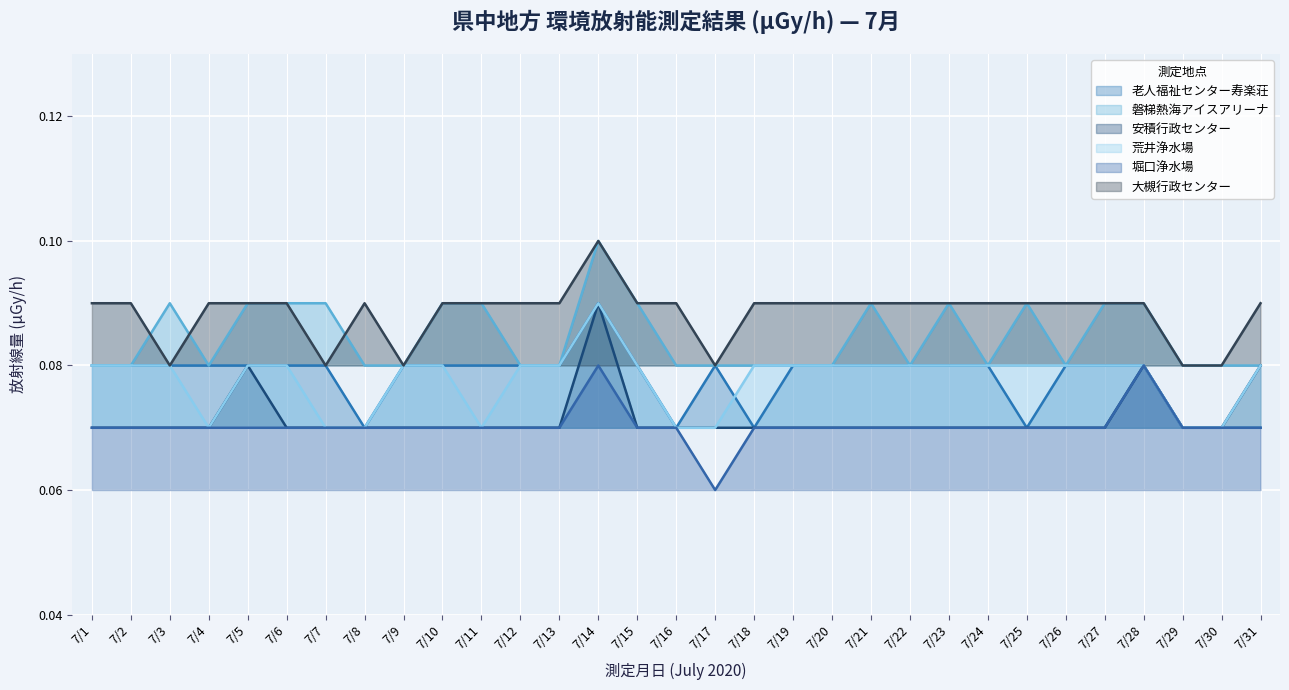

Rank the series at 7/13 from highest to lowest value.

大槻行政センター, 老人福祉センター寿楽荘, 磐梯熱海アイスアリーナ, 荒井浄水場, 安積行政センター, 堀口浄水場